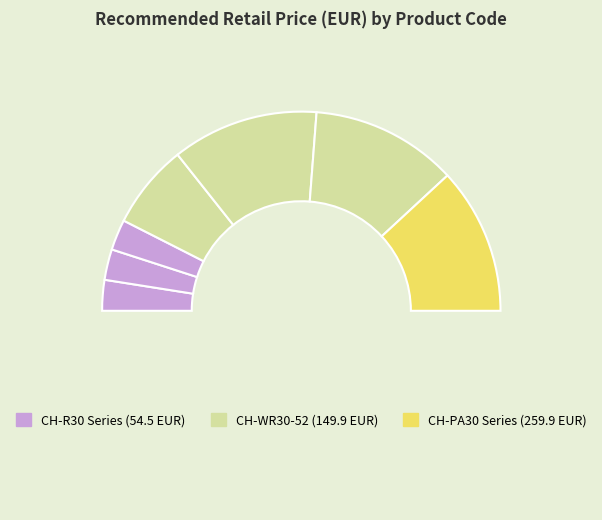

Count the number of slices in the pie.

8